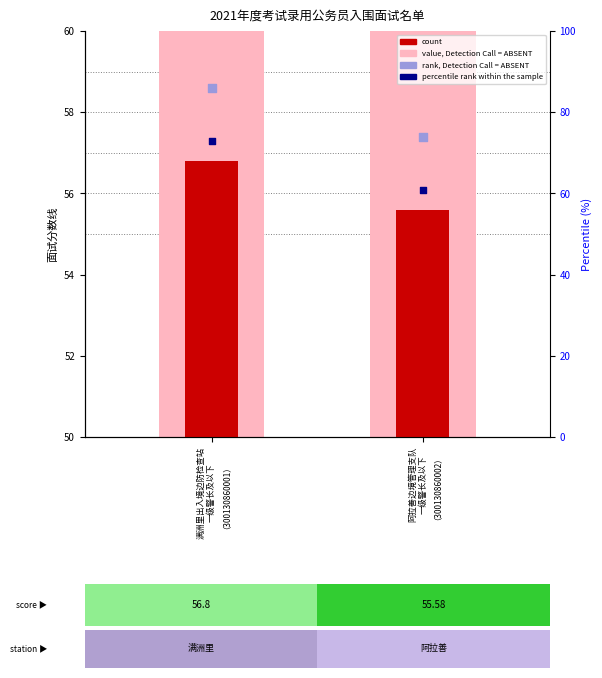

Is the value of value, Detection Call = ABSENT at 满洲里出入境边防检查站
一级警长及以下
（300130860001） greater than the value of count at 满洲里出入境边防检查站
一级警长及以下
（300130860001）?

Yes